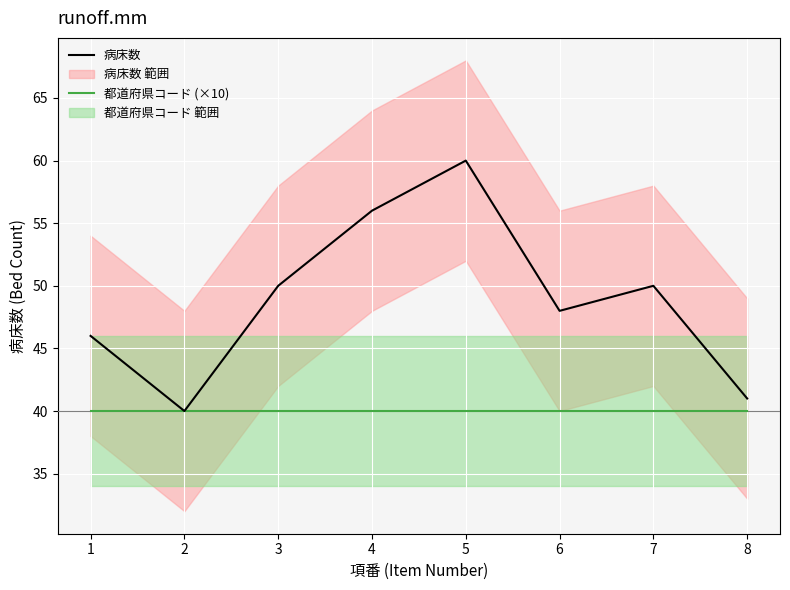

Which category has the highest value in the 都道府県コード (×10) series?

1